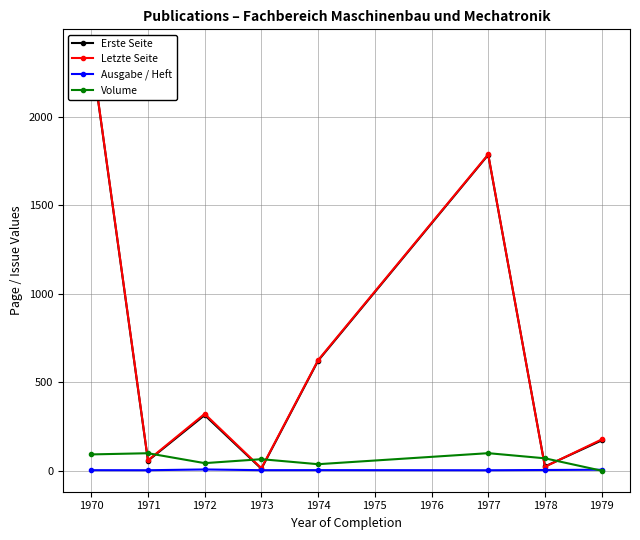

Which series ends up on top after the final intersection of Volume and Erste Seite?

Erste Seite